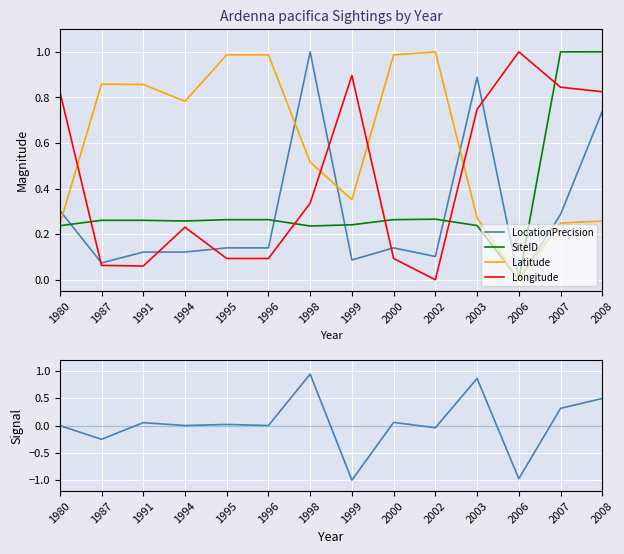

List the series in order of their peak value, lowest first.

LocationPrecision Δ, LocationPrecision, SiteID, Latitude, Longitude